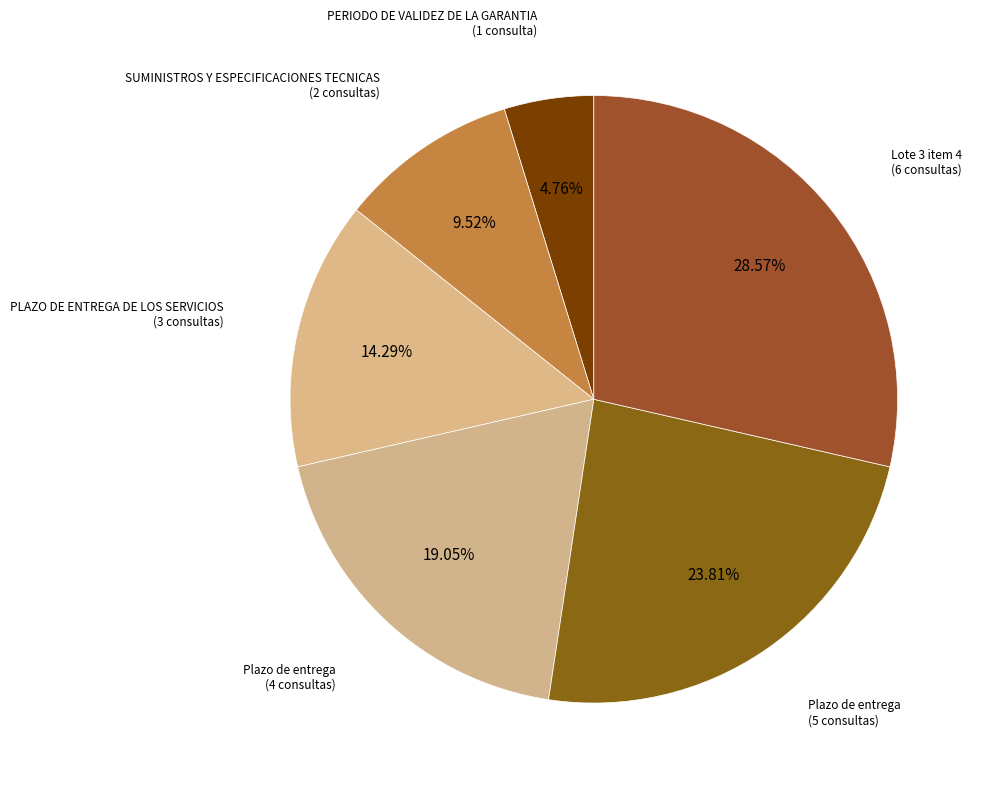

How many slices are in this pie chart?

6